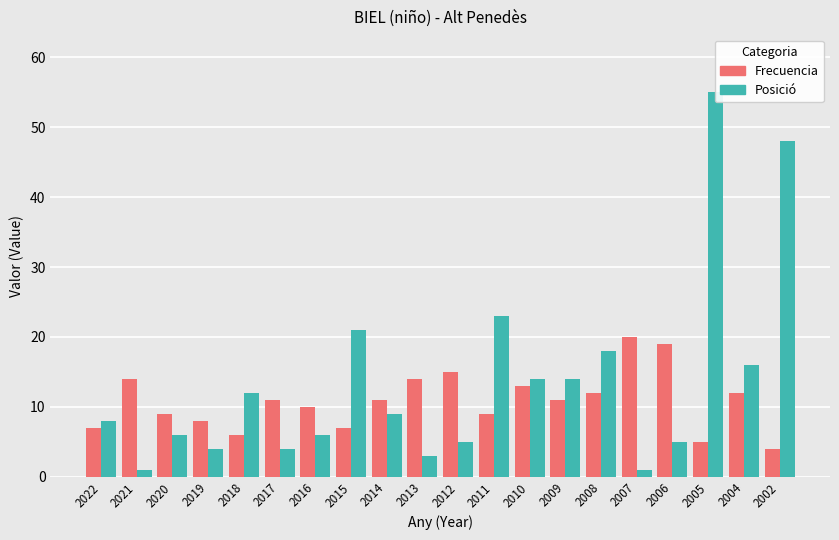

The value of Frecuencia at 2019 is 3. True or false?

False